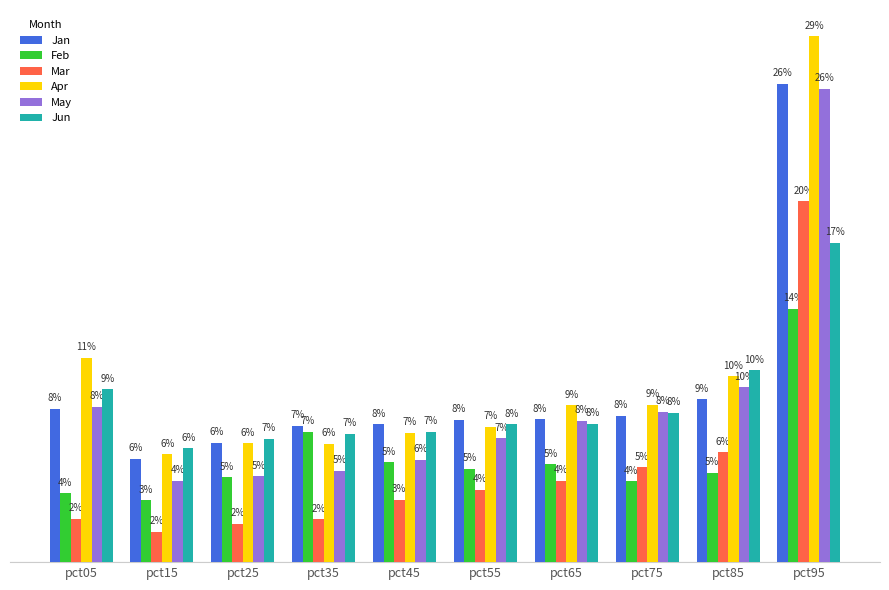

What is the lowest value of the Jan series?

0.1